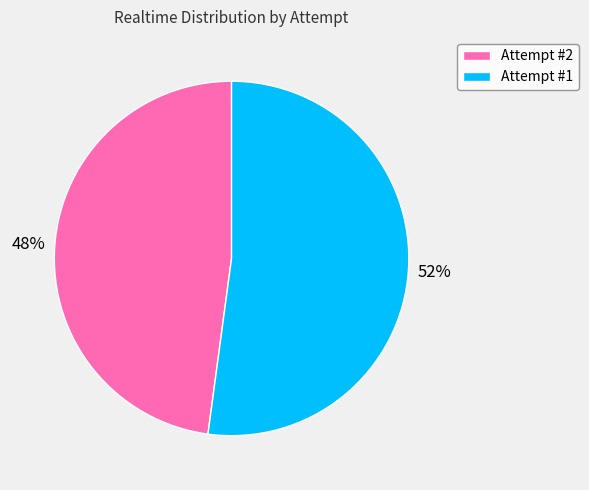

Is there any slice that represents more than half of the pie?

Yes